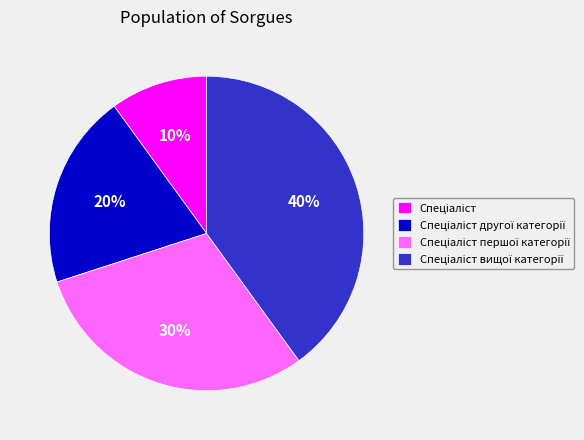

Is there any slice that represents more than half of the pie?

No